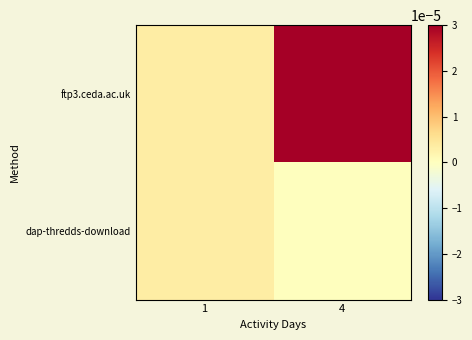

How many series are shown in this chart?

2